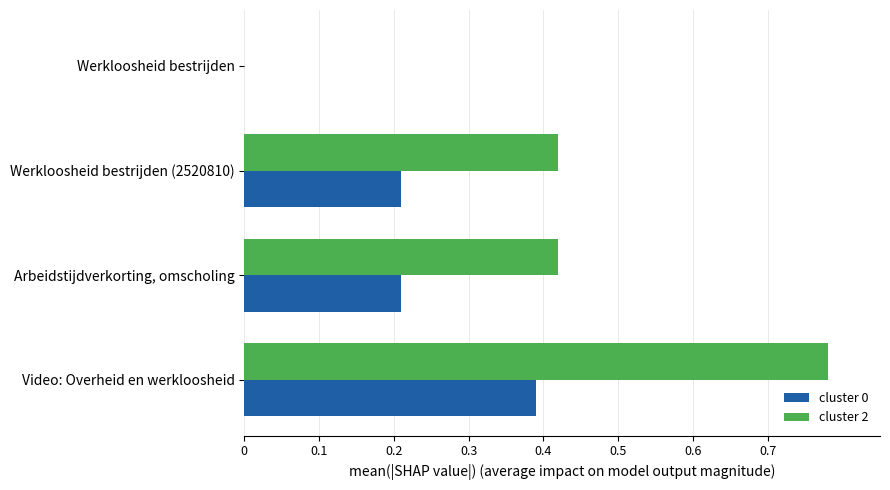

How many positive values does the cluster 2 series have?

3